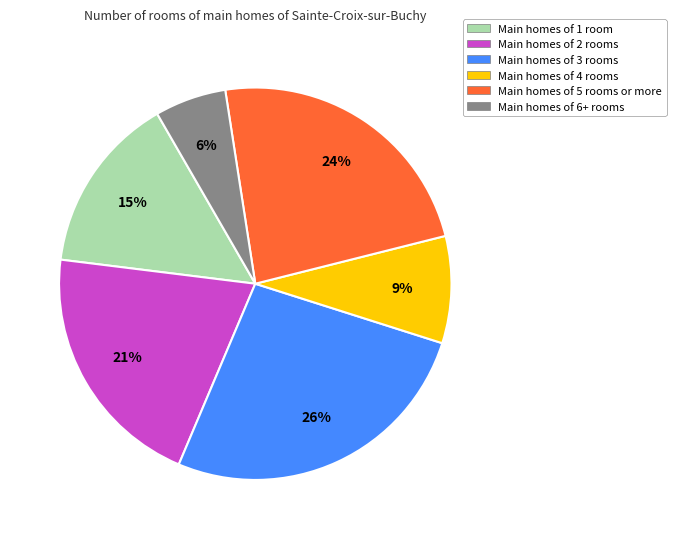

To the nearest percent, what is the average slice percentage?

17%